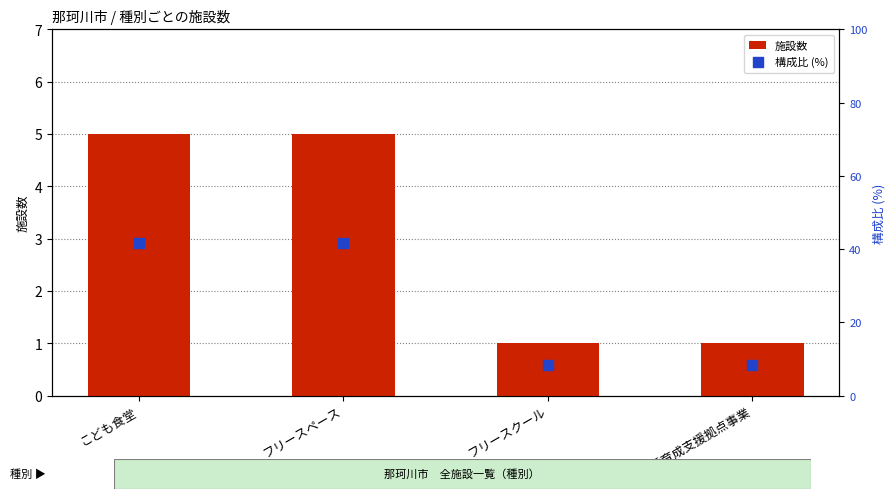

Which series contains the highest Y value?

構成比 (%)